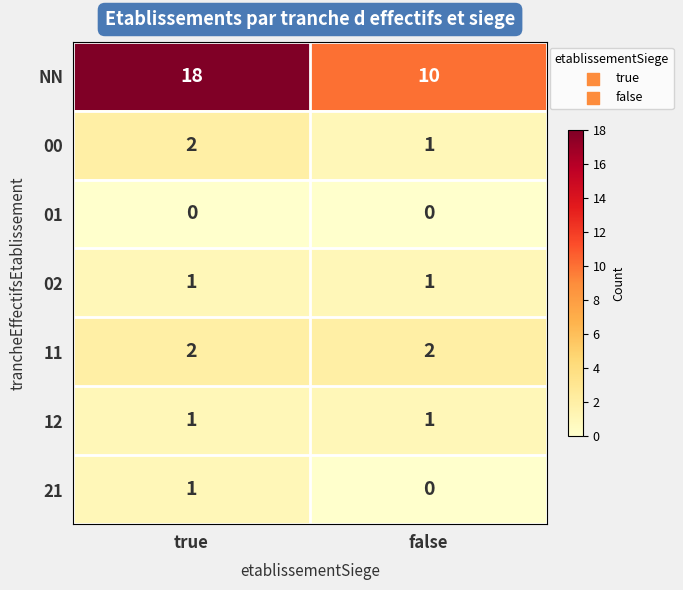

Reading left to right, what are all the values shown in this chart?

NN: true=18	false=10
00: true=2	false=1
01: true=0	false=0
02: true=1	false=1
11: true=2	false=2
12: true=1	false=1
21: true=1	false=0